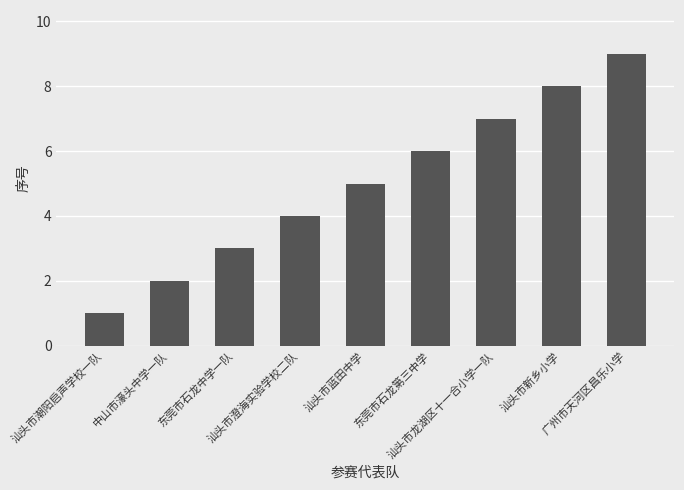

Which category has the highest value across all series?

广州市天河区昌乐小学